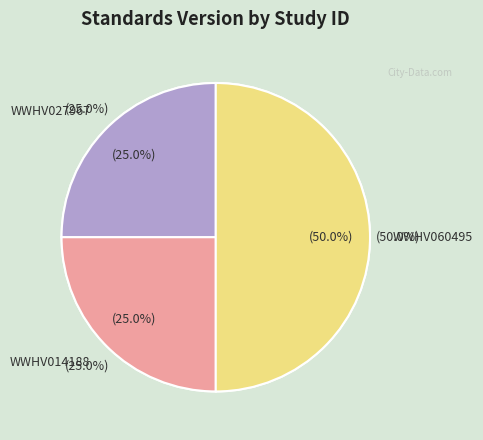

To the nearest percent, what percentage of the pie is WWHV014188?

25%